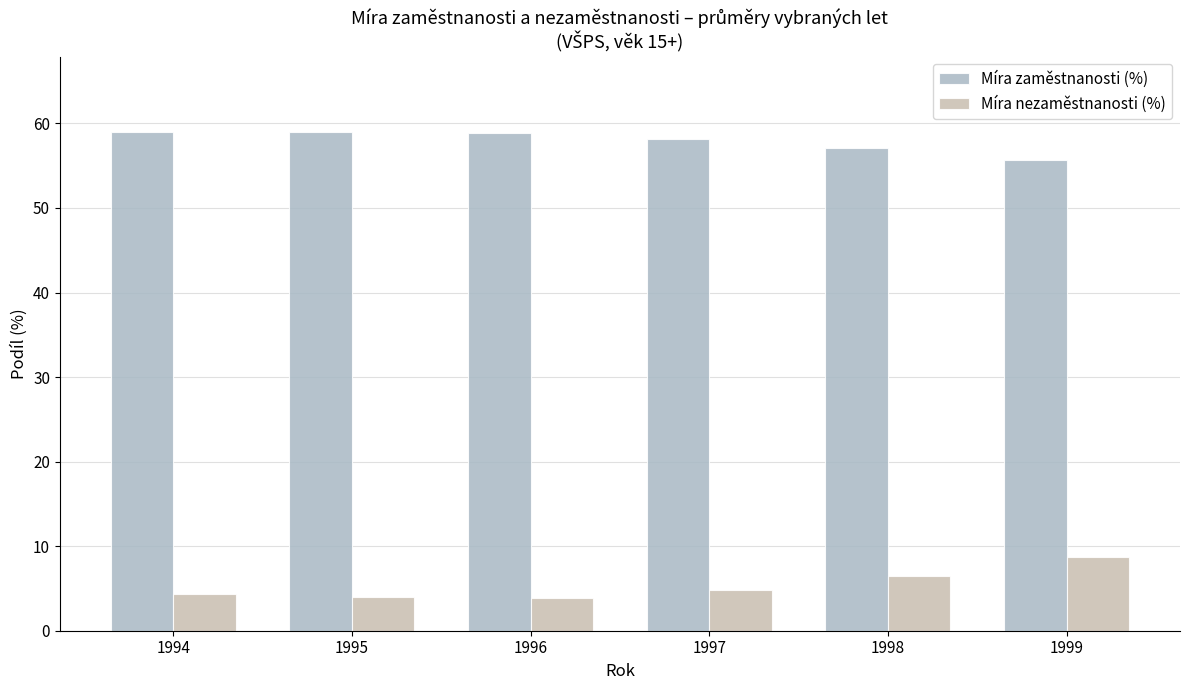

Rank the series at 1994 from lowest to highest value.

Míra nezaměstnanosti (%), Míra zaměstnanosti (%)